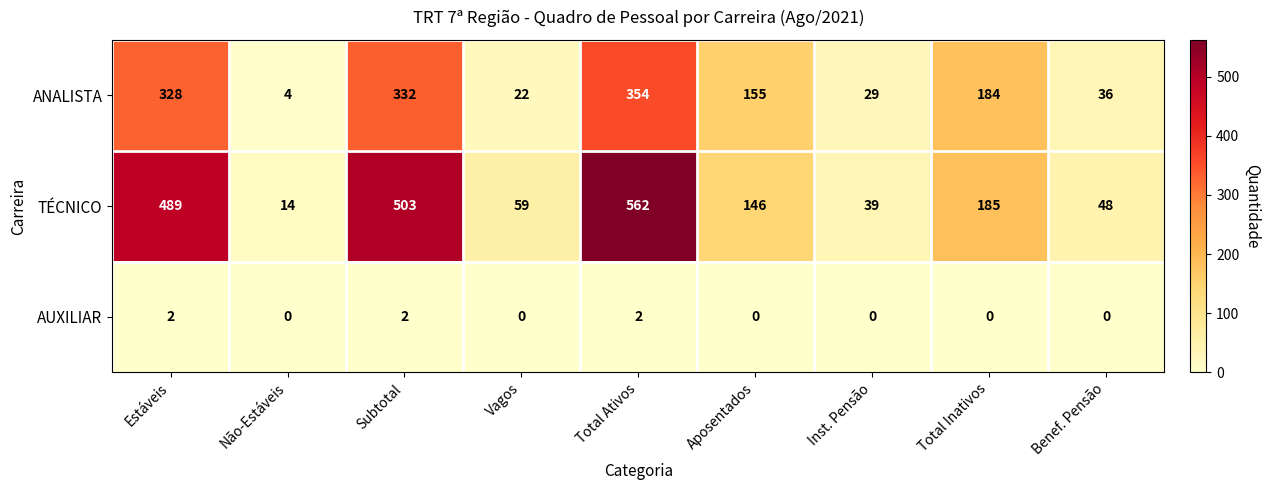

Which category has the highest value in the ANALISTA series?

Total Ativos